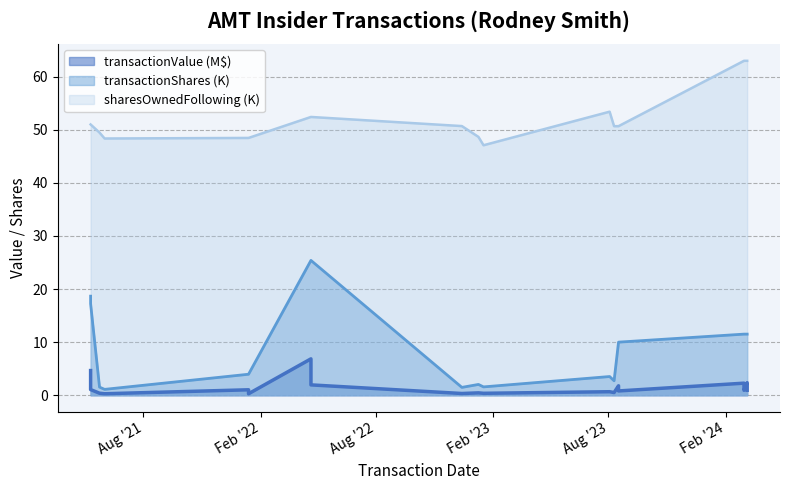

Which series has the largest total across all categories?

sharesOwnedFollowingTransaction